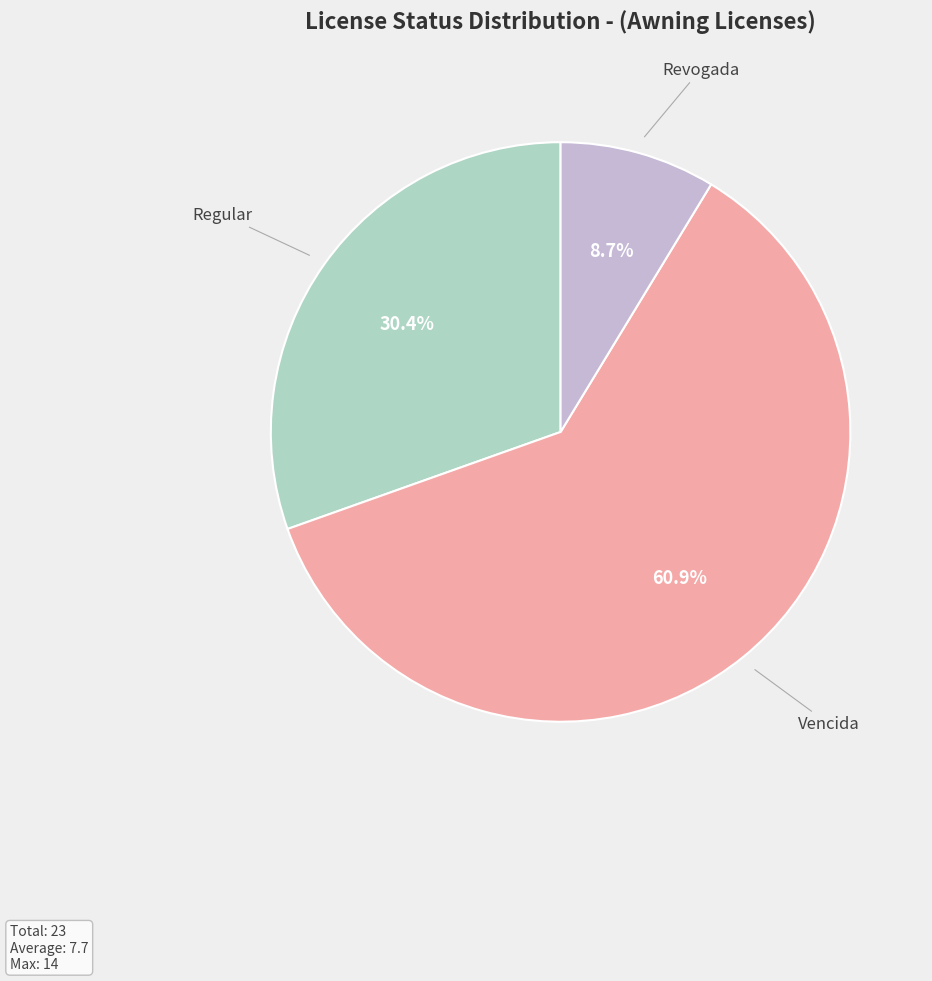

Is there a majority slice in this chart?

Yes